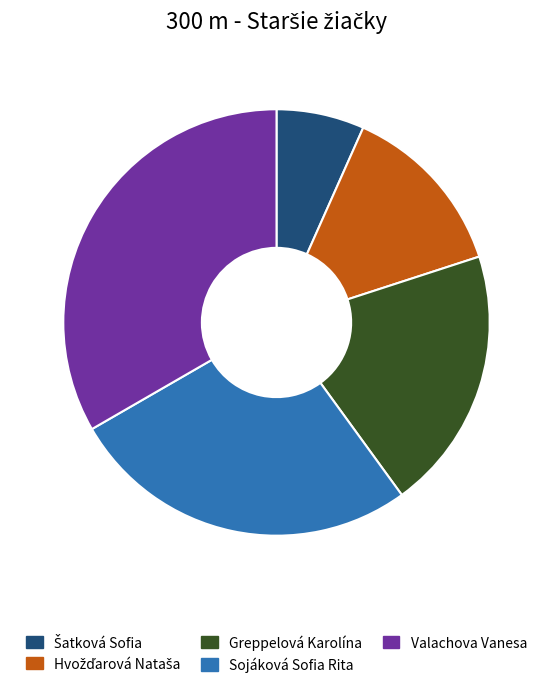

Is there a majority slice in this chart?

No